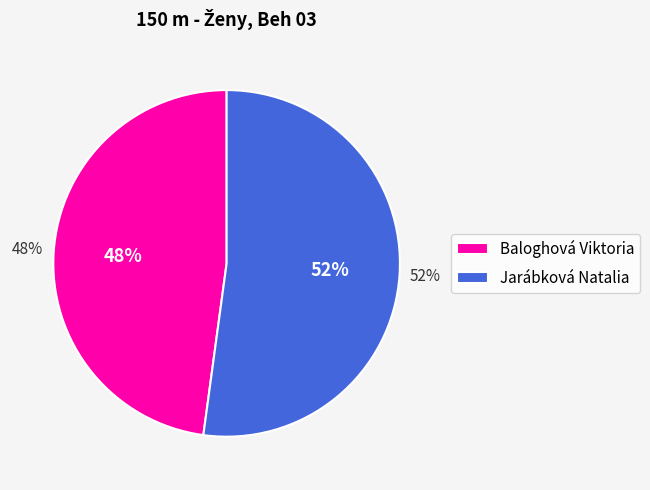

To the nearest percent, what is the average slice percentage?

50%